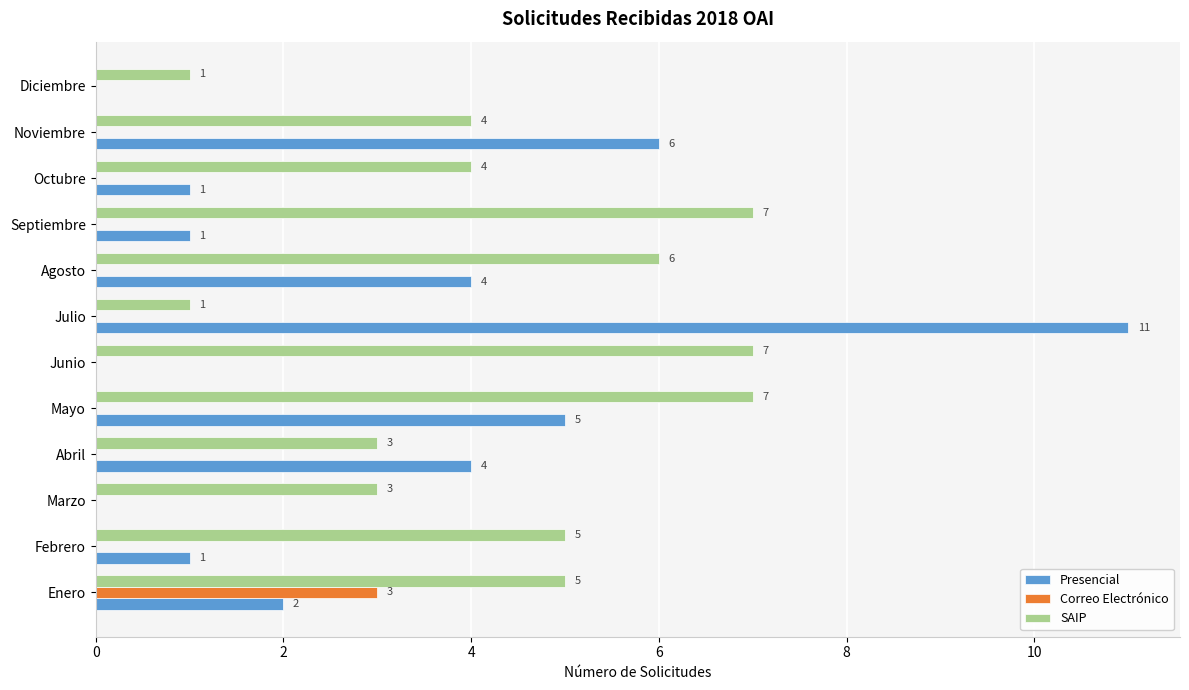

How many Correo Electrónico values are between 0 and 1?

11